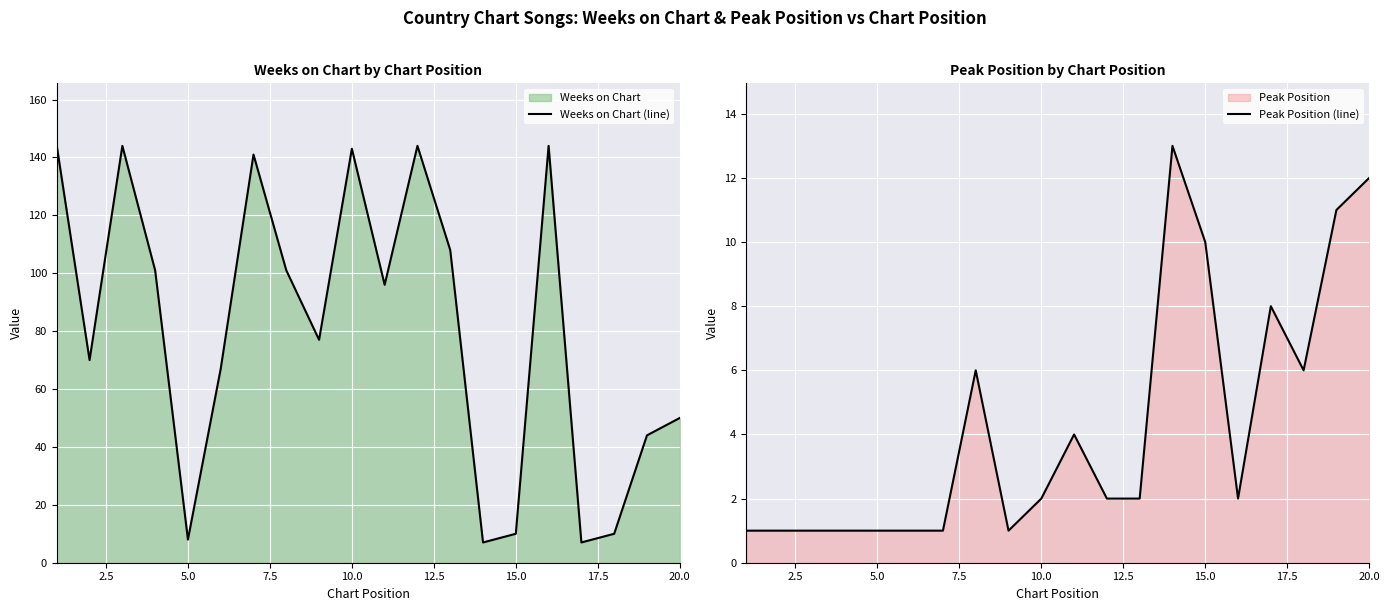

Which series ends up on top after the final intersection of Weeks on Chart (line) and Peak Position (line)?

Weeks on Chart (line)